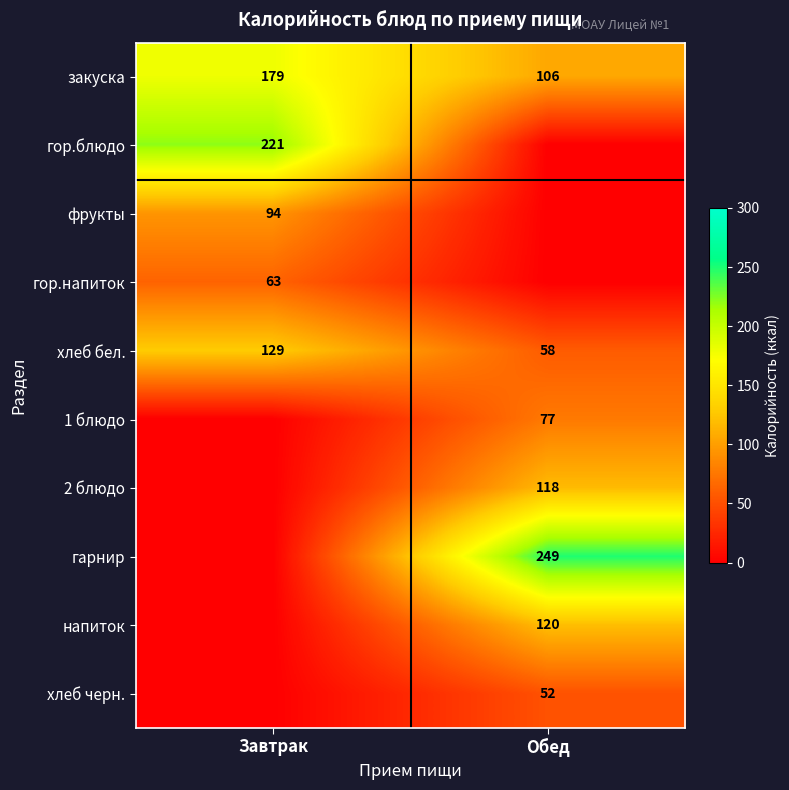

The 1 блюдо series shows 119 at Обед. True or false?

False